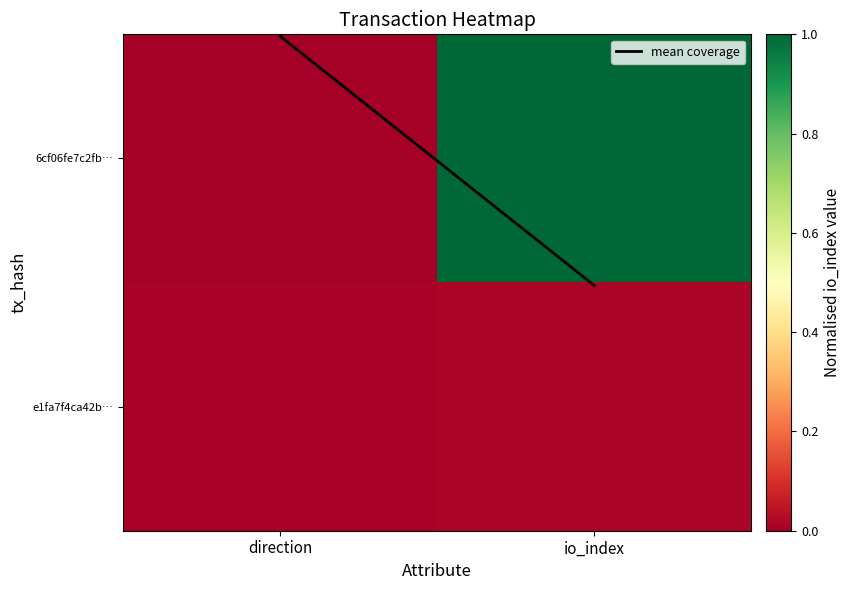

Which series has the largest total across all categories?

mean coverage